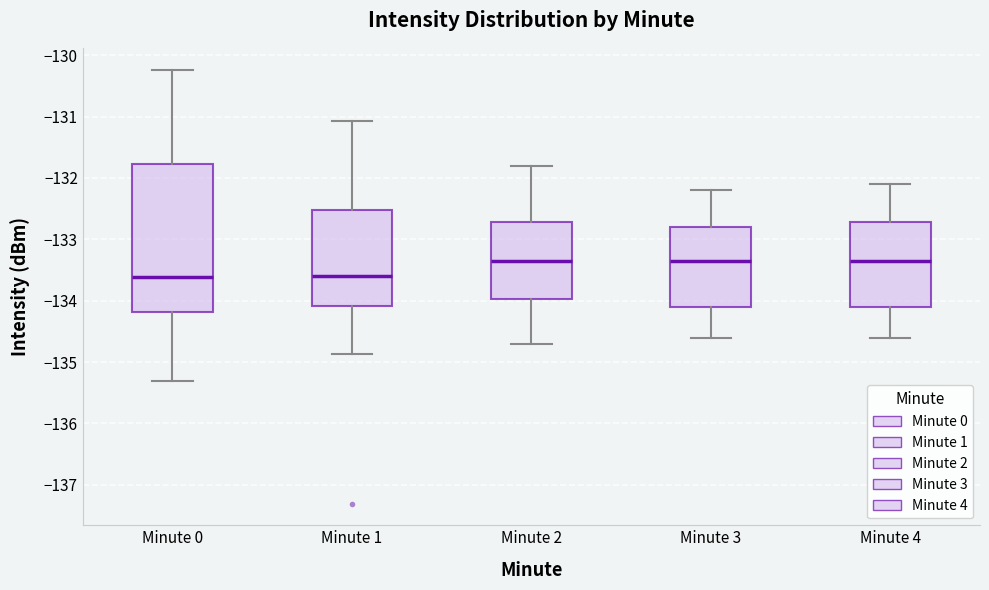

Reading left to right, read every box against the y-axis: the position of its median line, the range the box covers, and the ends of its whiskers. The values are not printed on the chart, so give them approximately, as read against the axis.

Minute 0: median -133.6, box -134.2 to -131.8, whiskers -135.3 to -130.2
Minute 1: median -133.6, box -134.1 to -132.5, whiskers -134.9 to -131.1
Minute 2: median -133.3, box -134.0 to -132.7, whiskers -134.7 to -131.8
Minute 3: median -133.3, box -134.1 to -132.8, whiskers -134.6 to -132.2
Minute 4: median -133.3, box -134.1 to -132.7, whiskers -134.6 to -132.1